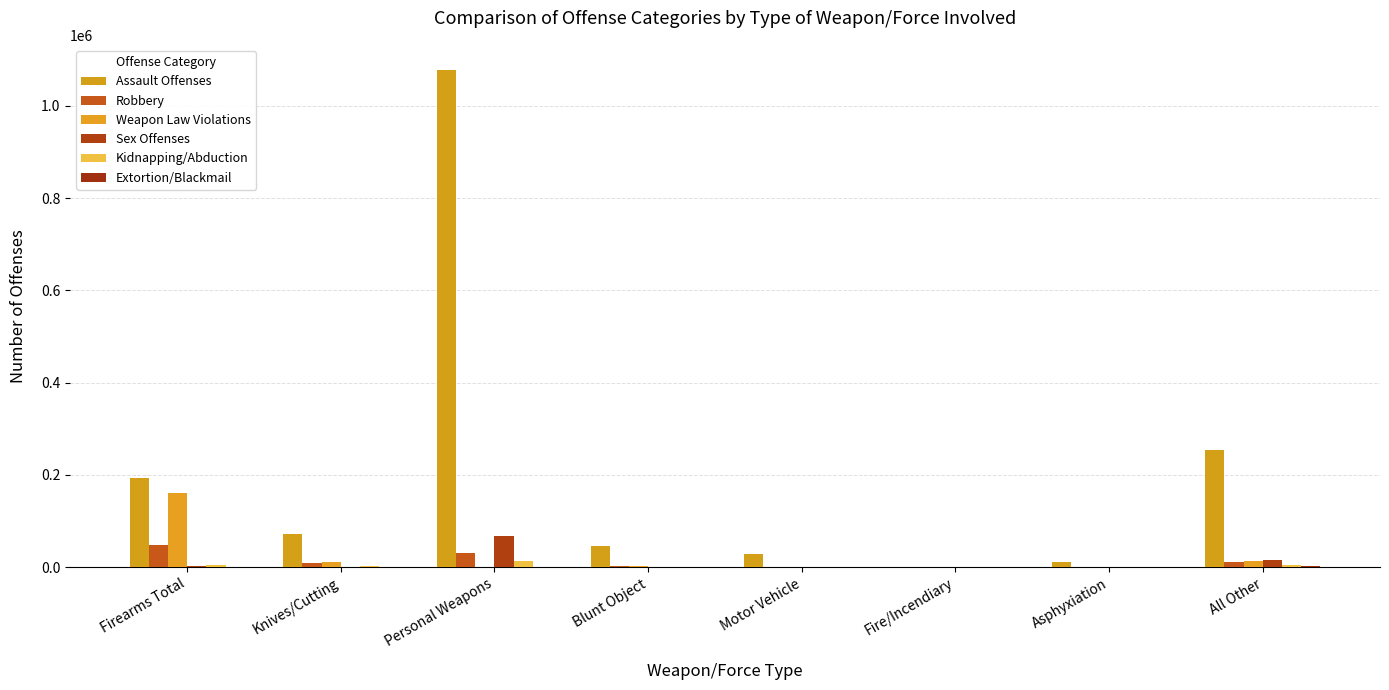

What is the average value of the Robbery series?

12801